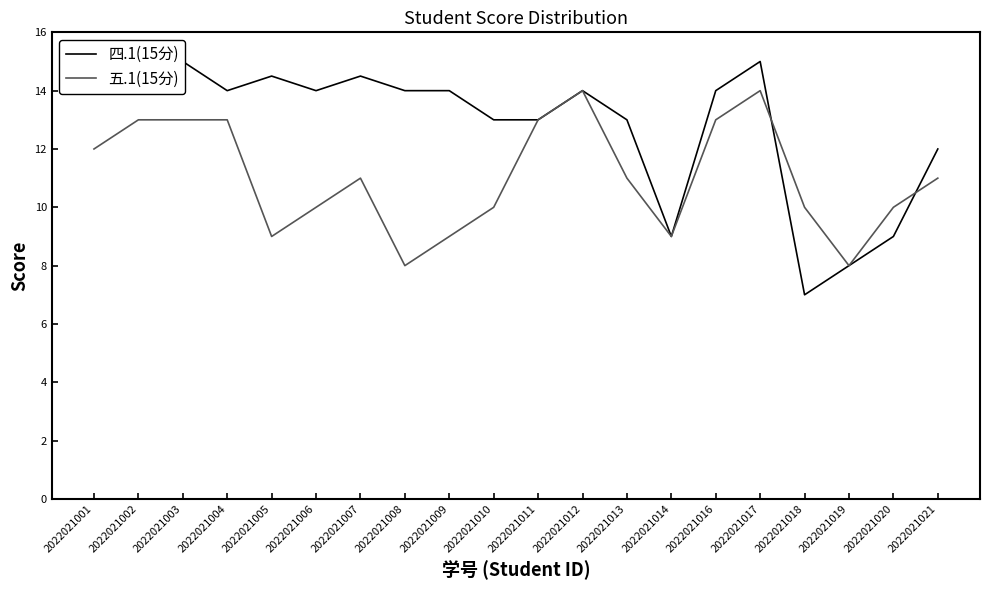

Reading left to right, transcribe all the data shown in this chart.

四.1(15分): 15.0	14.5	15.0	14.0	14.5	14.0	14.5	14.0	14.0	13.0	13.0	14.0	13.0	9.0	14.0	15.0	7.0	8.0	9.0	12.0
五.1(15分): 12.0	13.0	13.0	13.0	9.0	10.0	11.0	8.0	9.0	10.0	13.0	14.0	11.0	9.0	13.0	14.0	10.0	8.0	10.0	11.0